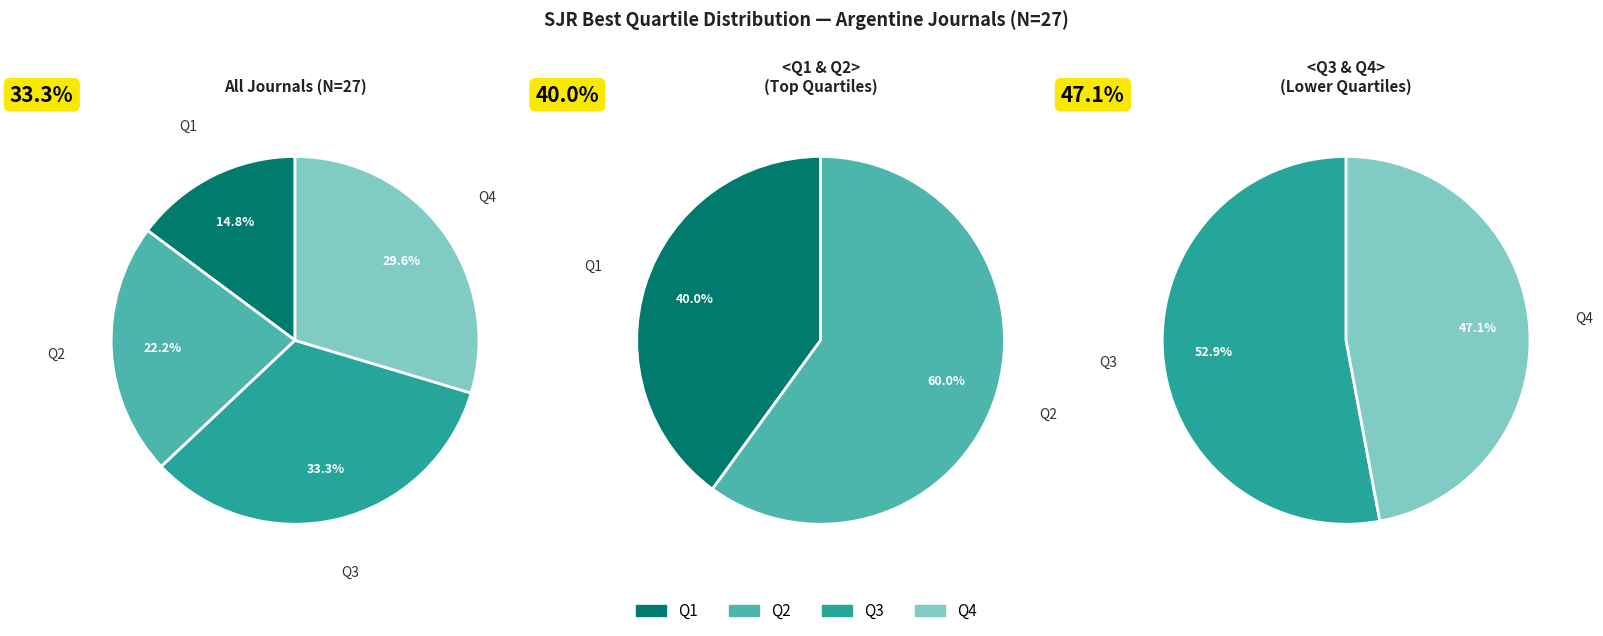

Between Q1 and Q3, which is larger?

Q3